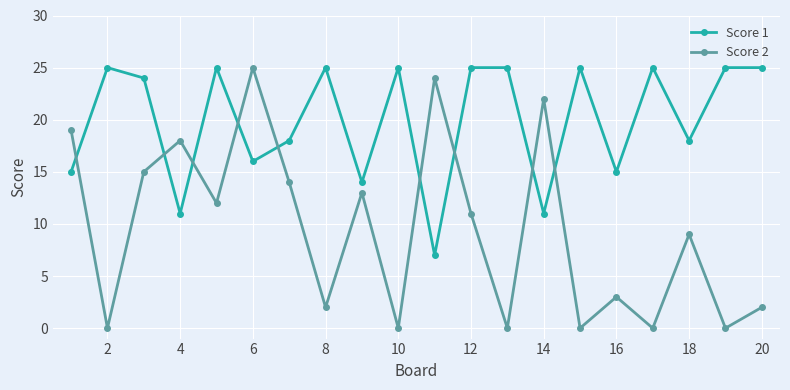

What is the value of the Score 2 point at the 18th from the left?

9